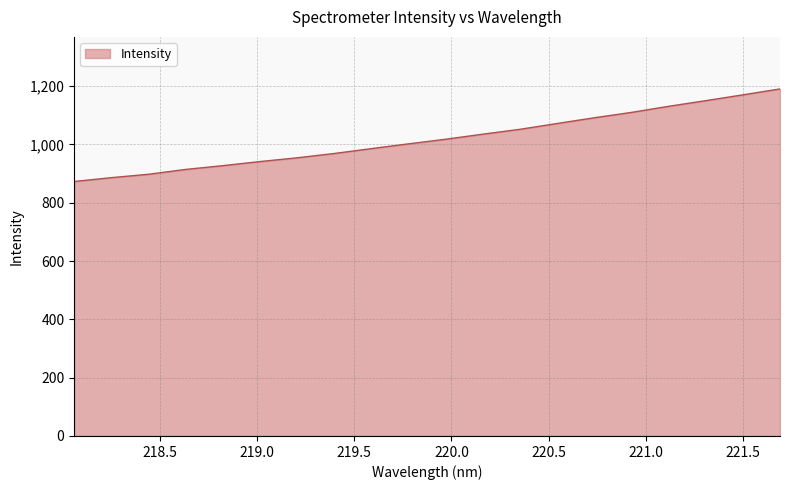

How many lines are shown in the chart?

1